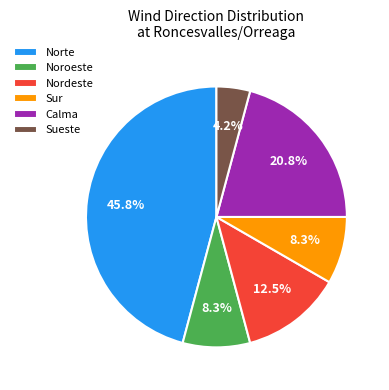

The Norte slice represents 8% of the pie. True or false?

False